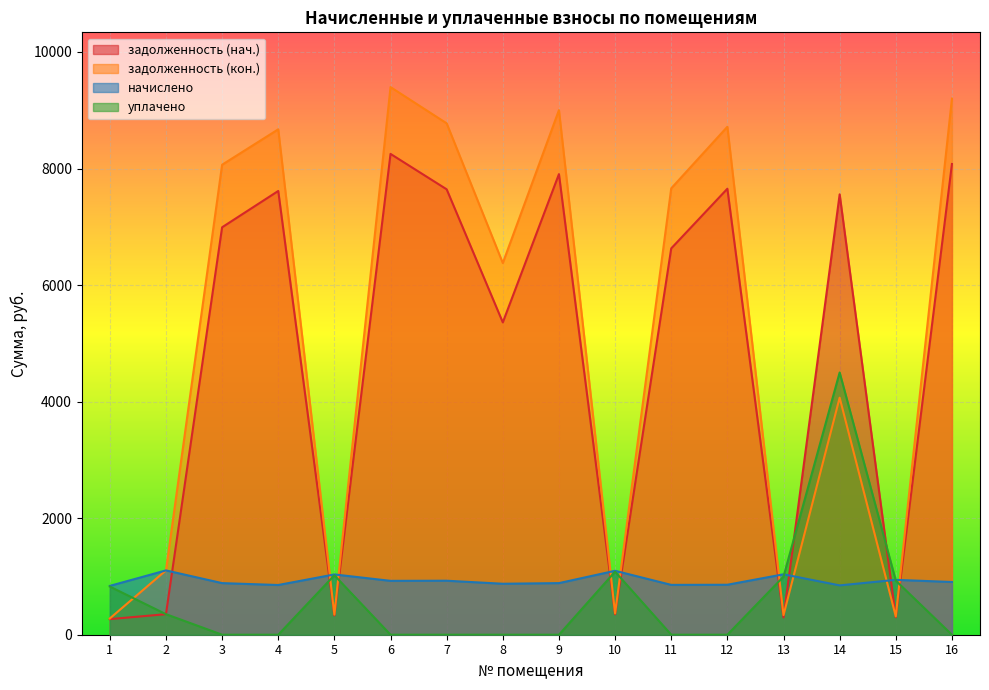

At how many categories does at least one series exceed 7392?

9